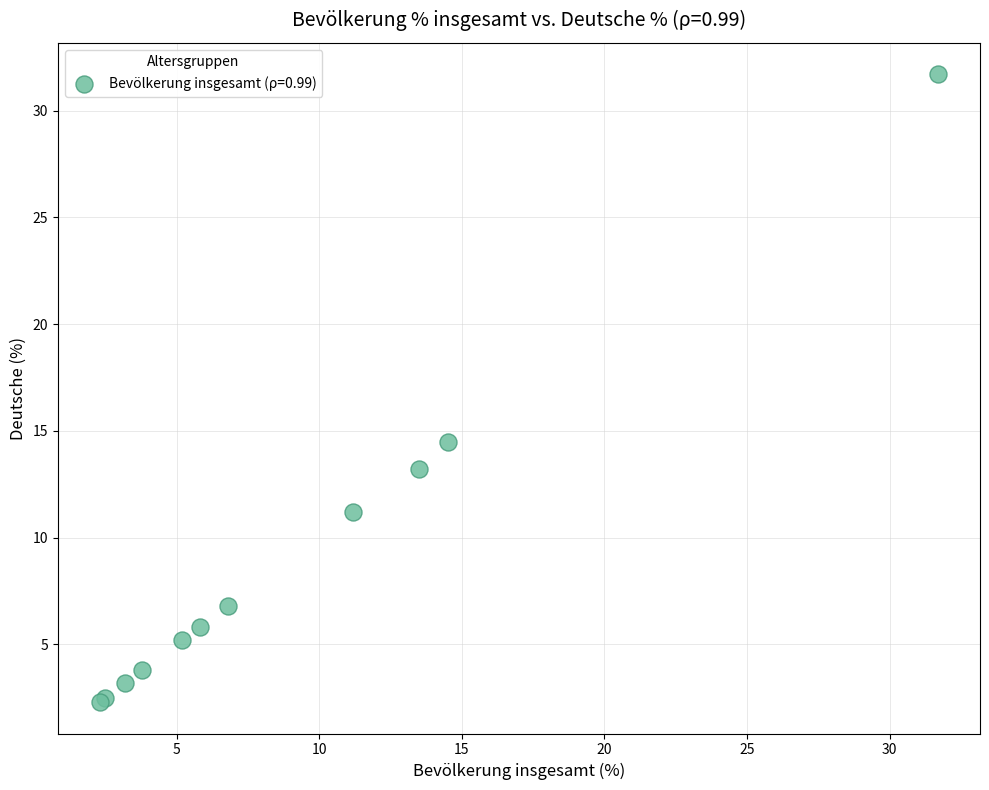

What Y value in the scatter plot is closest to 17?

14.5